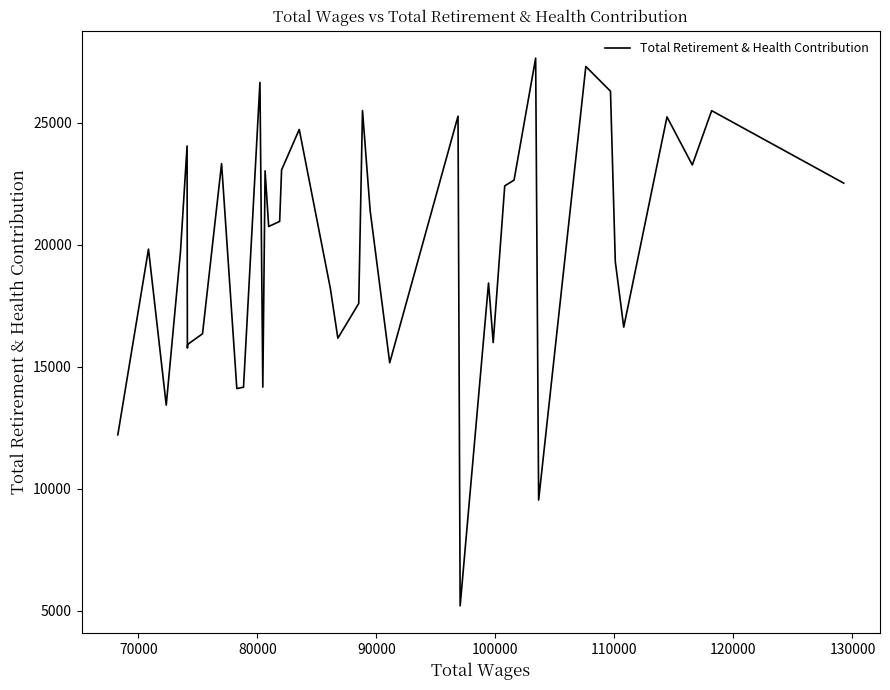

What is the difference between the maximum and minimum values?

22468